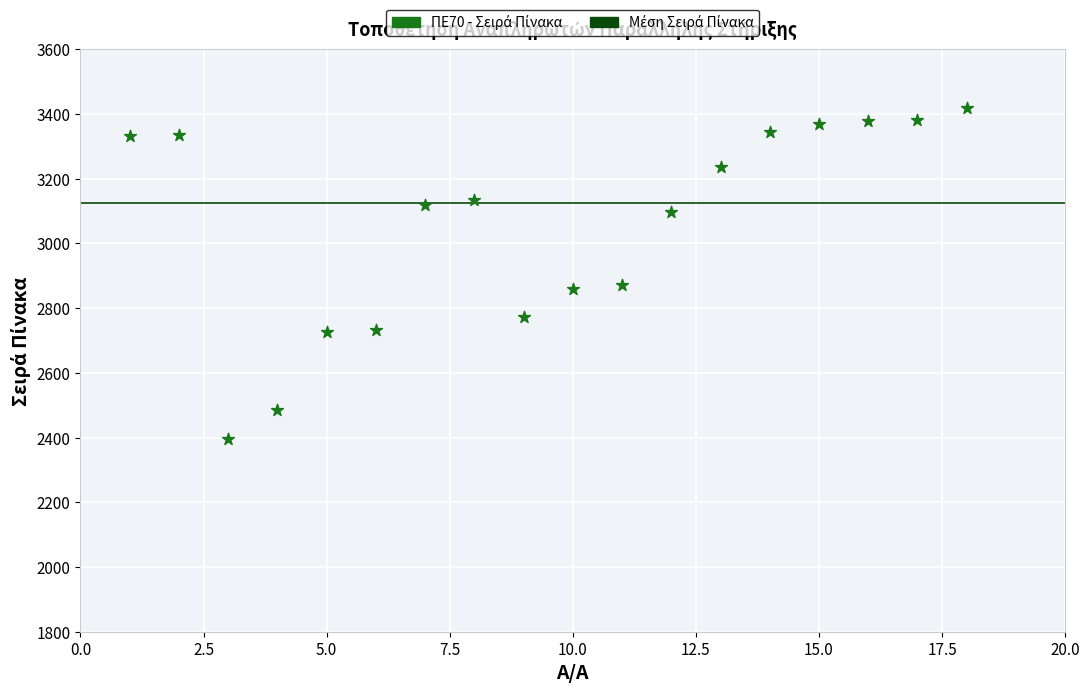

What is the range of X values (max minus min)?

17